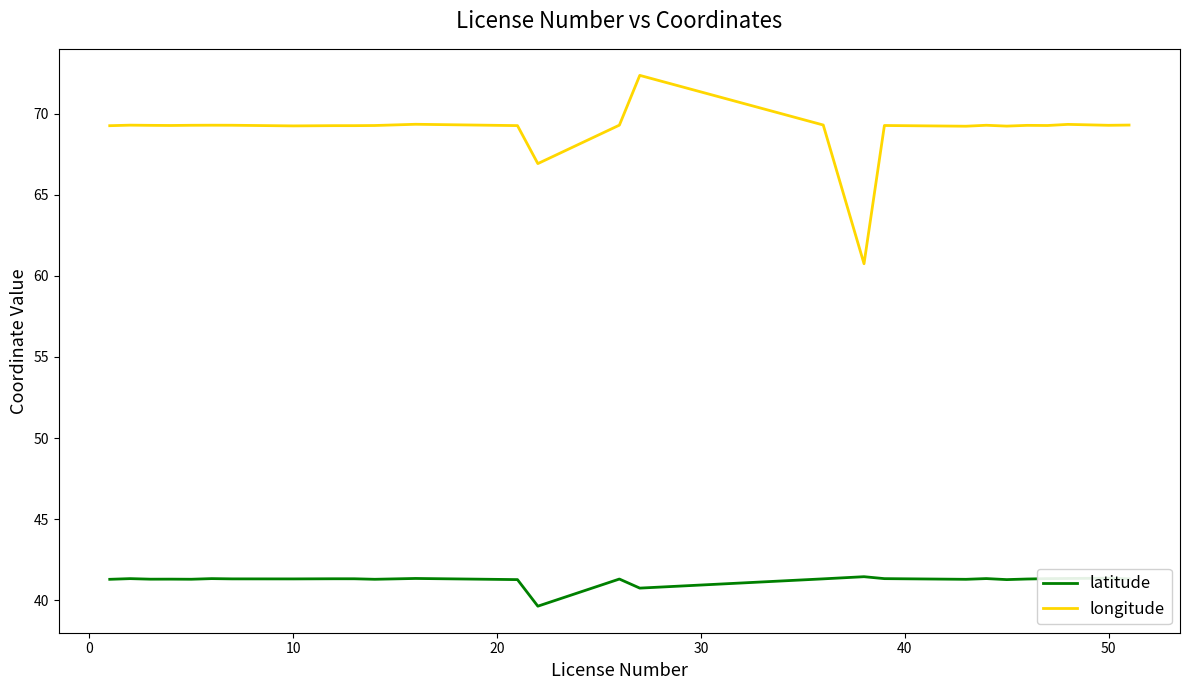

Rank the series by their maximum value, from lowest to highest.

latitude, longitude